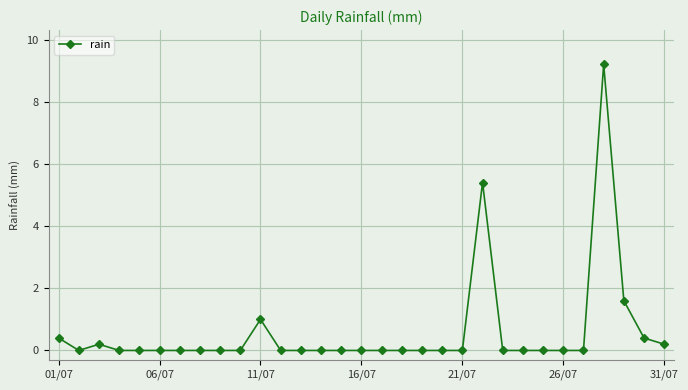

True or false: there are more than 1 points higher than both neighbors.

True